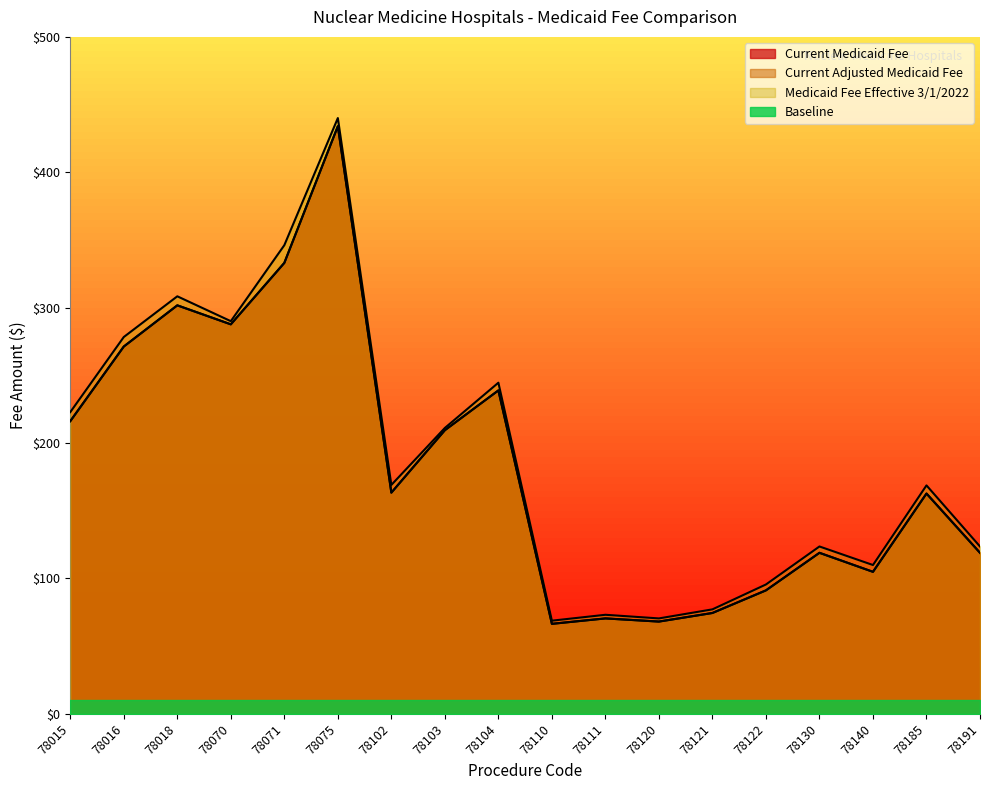

What is the approximate value of Current Medicaid Fee at 78185?

162.7